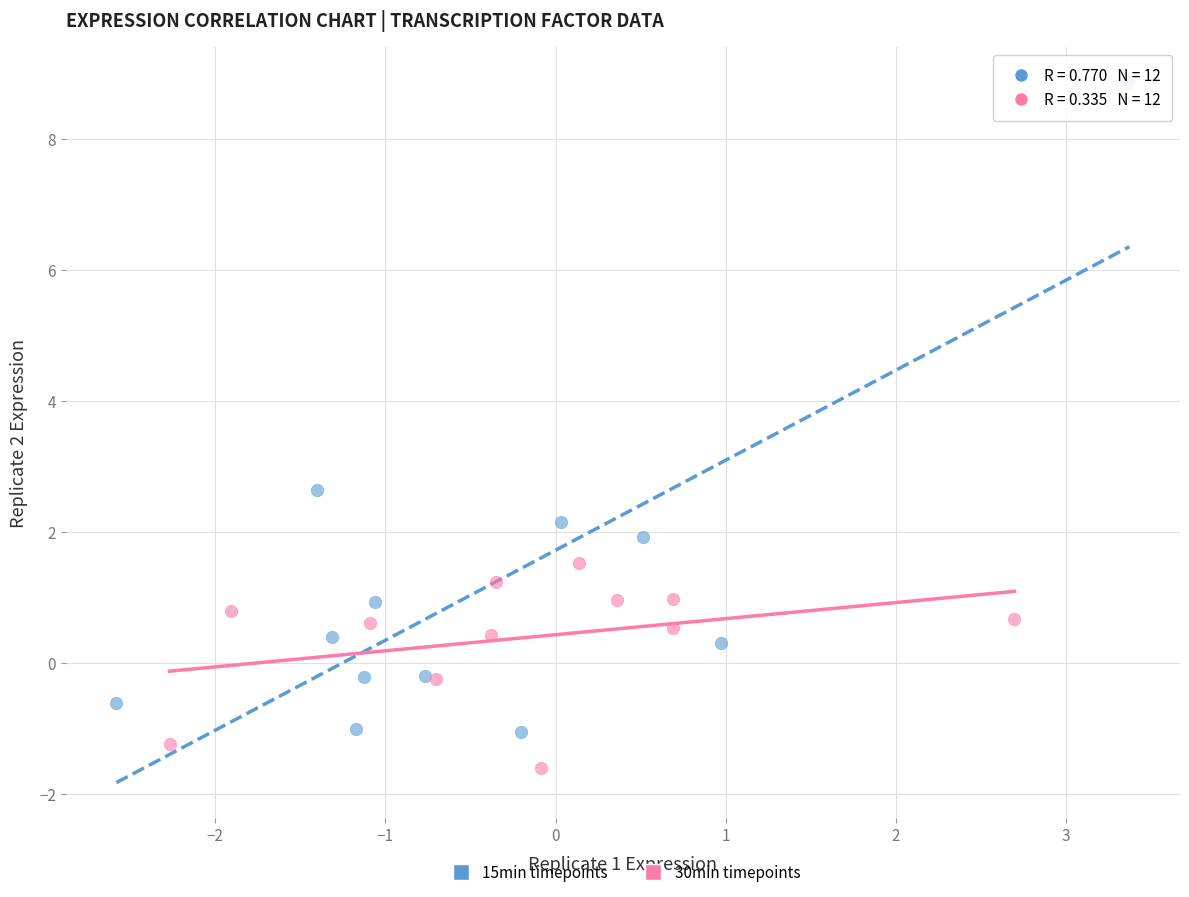

Which series reaches the minimum Y coordinate?

30min timepoints